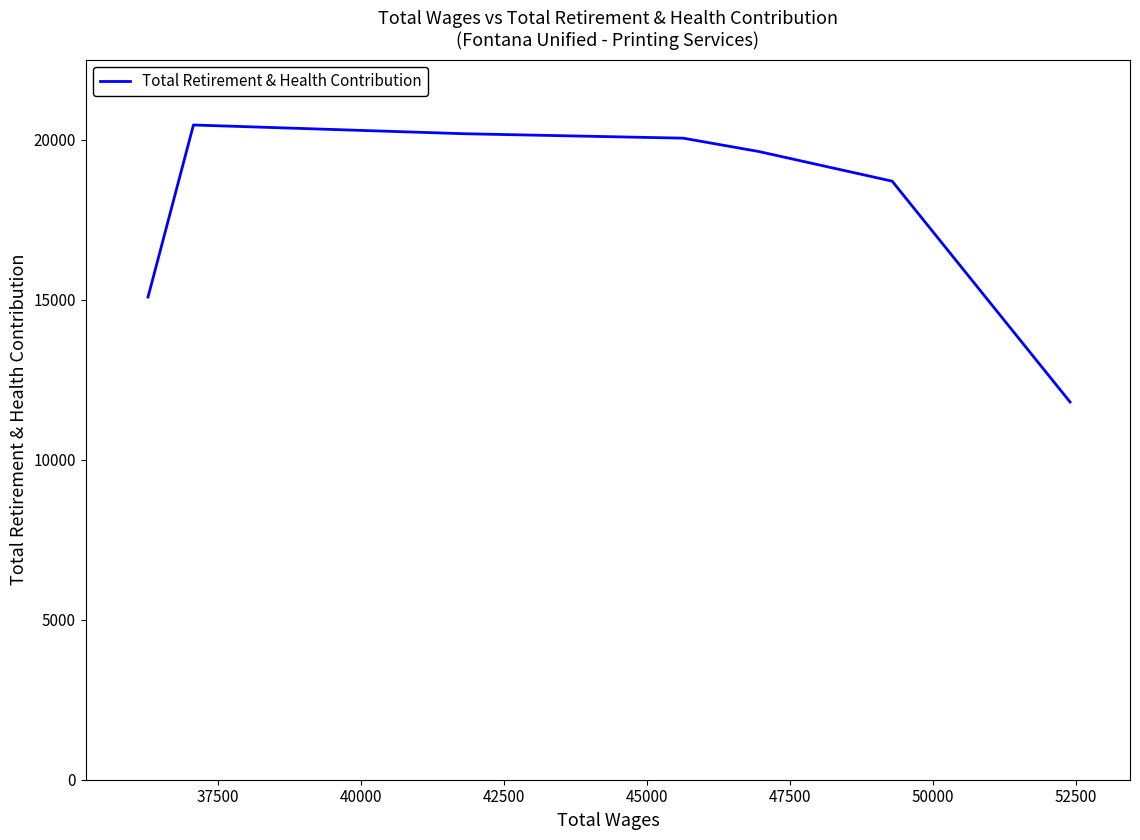

What is the sum of all values?

125943